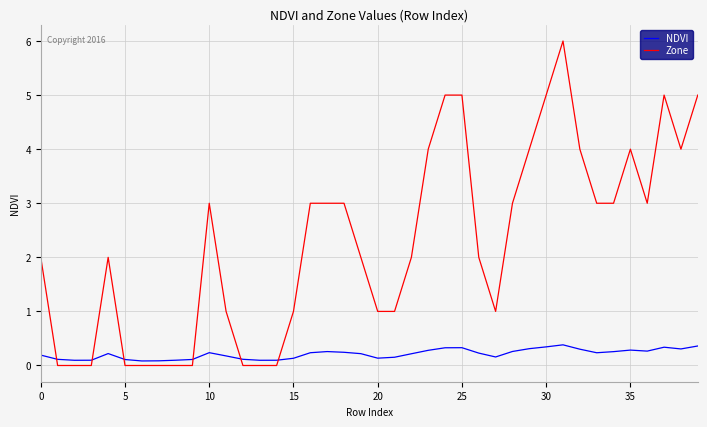

How many times do Zone and NDVI cross each other?

6